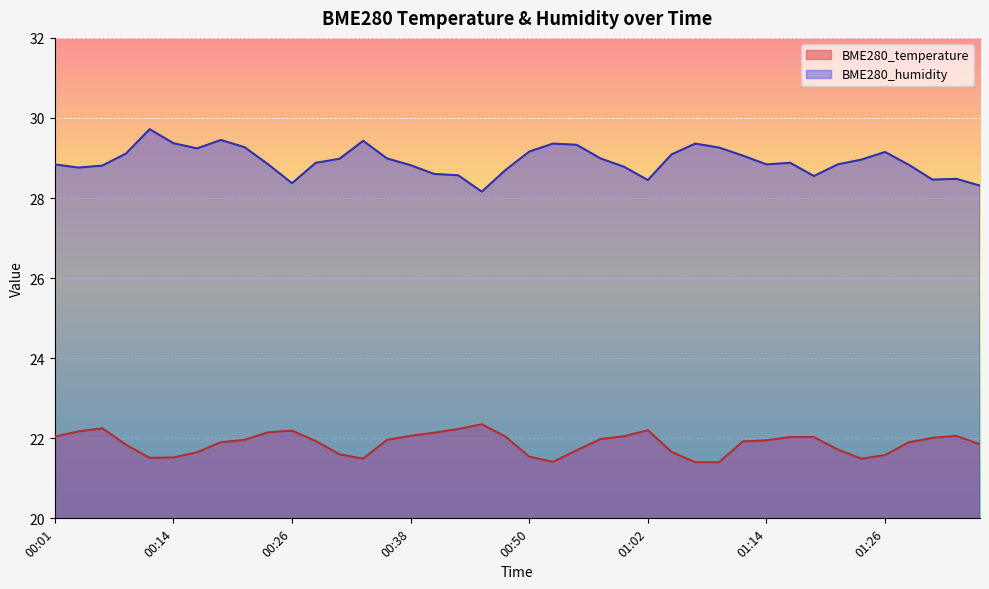

Rank the categories by BME280_humidity value from highest to lowest.

00:11, 00:18, 00:33, 00:14, 00:52, 01:07, 00:55, 00:21, 01:09, 00:16, 00:50, 01:26, 00:09, 01:05, 01:12, 00:35, 00:57, 00:31, 01:24, 00:28, 01:17, 00:01, 00:23, 01:14, 01:21, 01:29, 00:38, 00:06, 01:00, 00:04, 00:47, 00:40, 00:43, 01:19, 01:34, 01:31, 01:02, 00:26, 01:36, 00:45